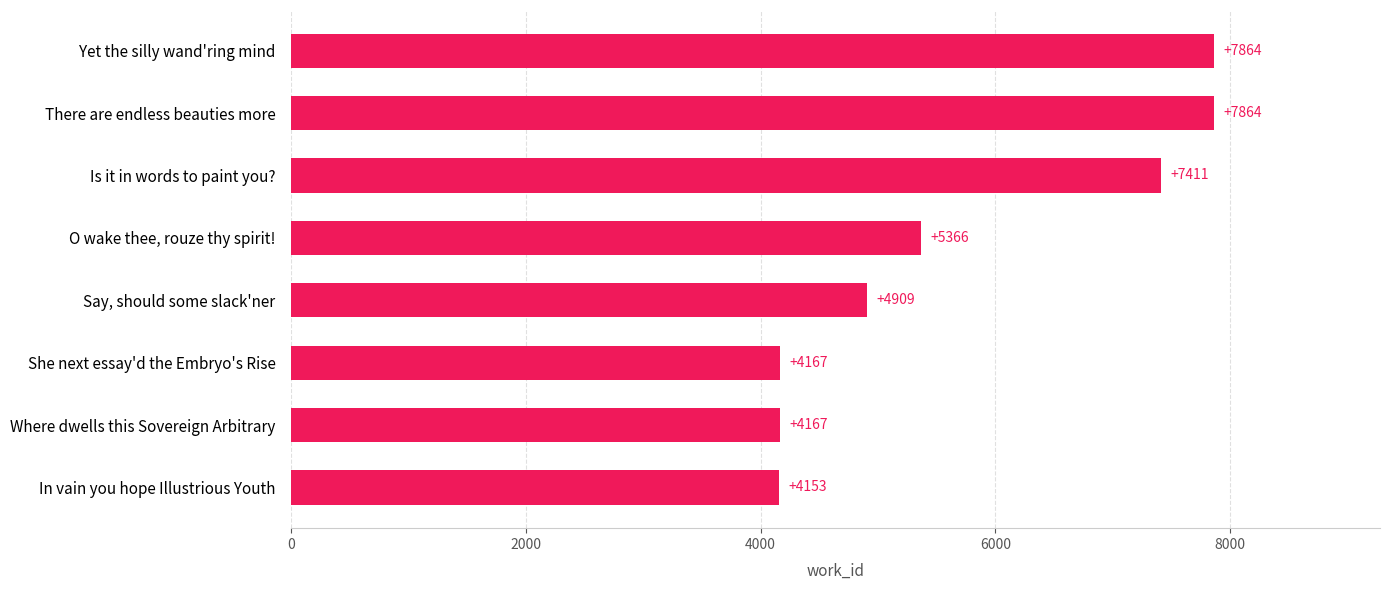

The chart shows a value of 4675 at Is it in words to paint you?. True or false?

False